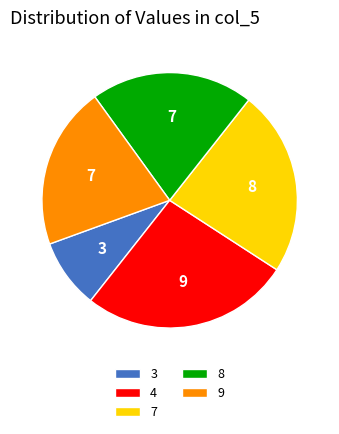

How many segments does this pie chart have?

5